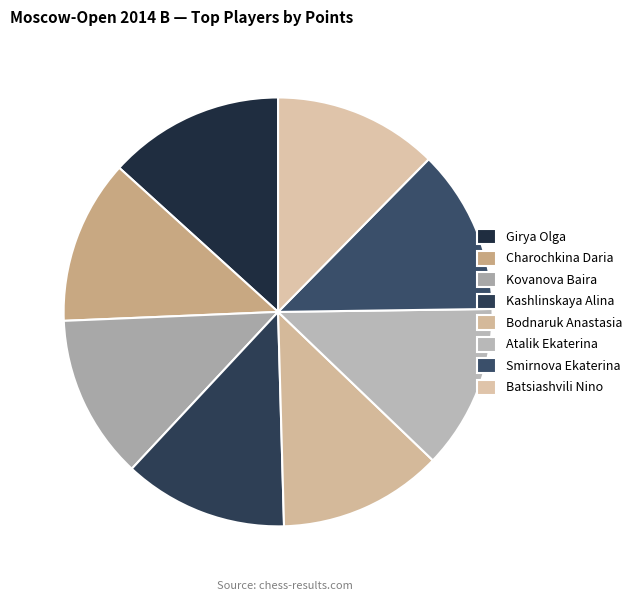

Is the sum of Batsiashvili Nino and Atalik Ekaterina greater than half?

No